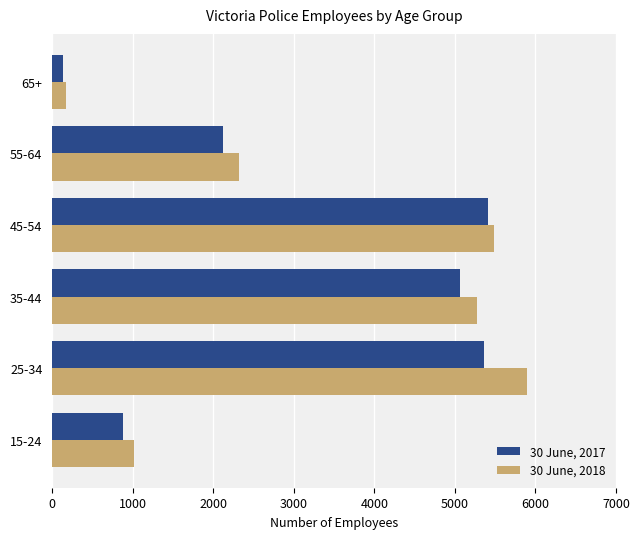

What is the lowest value of the 30 June, 2018 series?

171